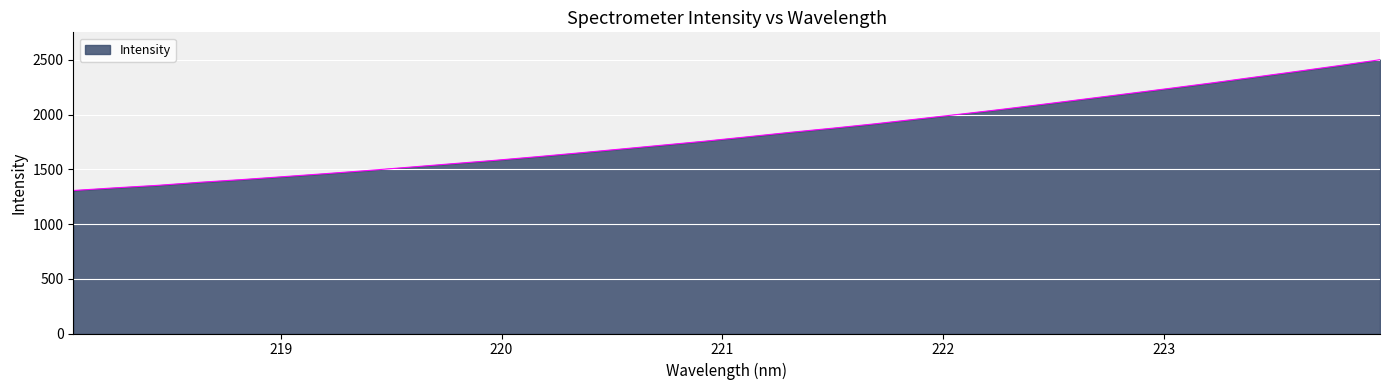

What is the difference between the maximum and minimum values?

1194.6